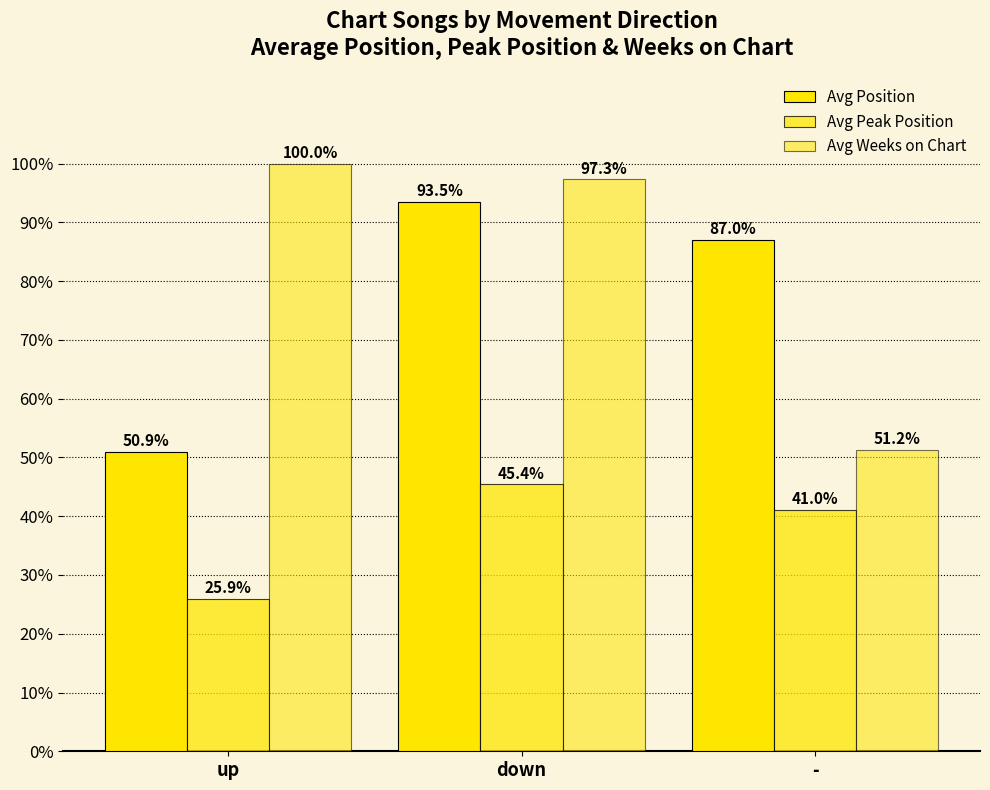

Reading left to right, list all the values displayed in this chart.

Avg Position: up=50.9	down=93.5	-=87.0
Avg Peak Position: up=25.9	down=45.4	-=41.0
Avg Weeks on Chart: up=100.0	down=97.3	-=51.2